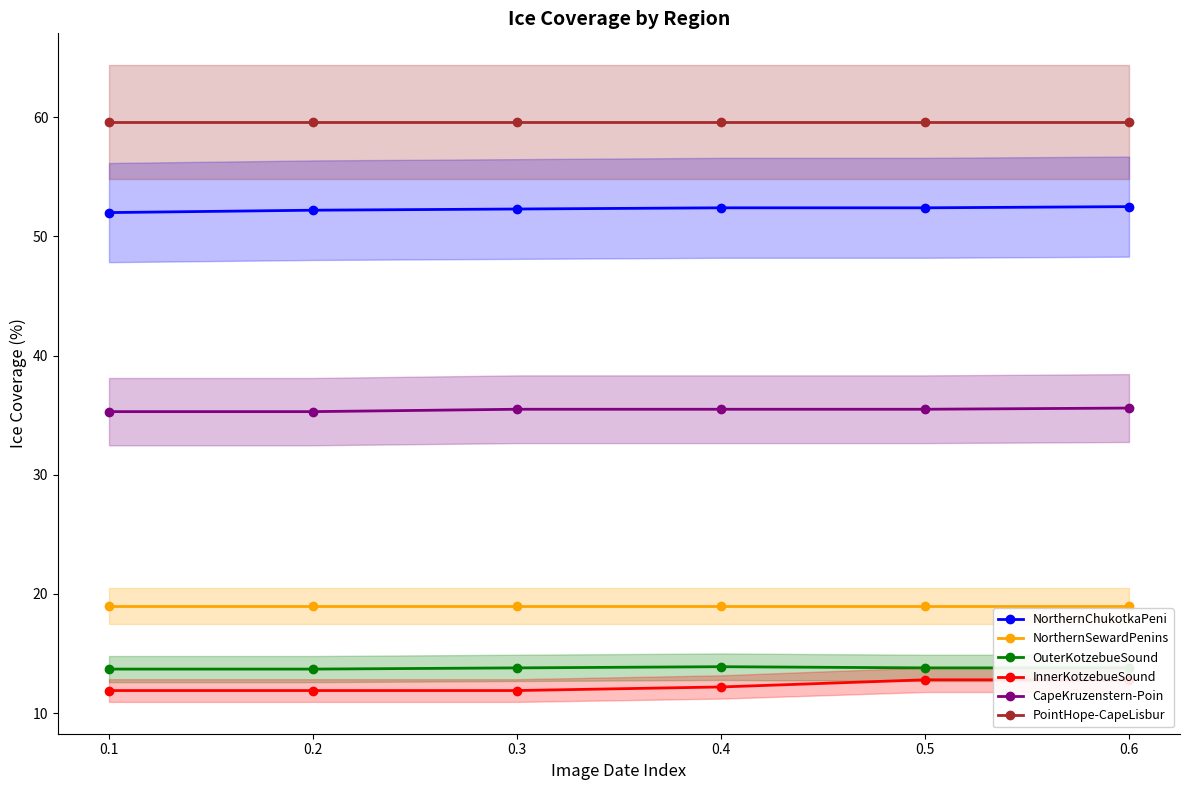

The value of CapeKruzenstern-Poin at 0.4 is 61.0. True or false?

False